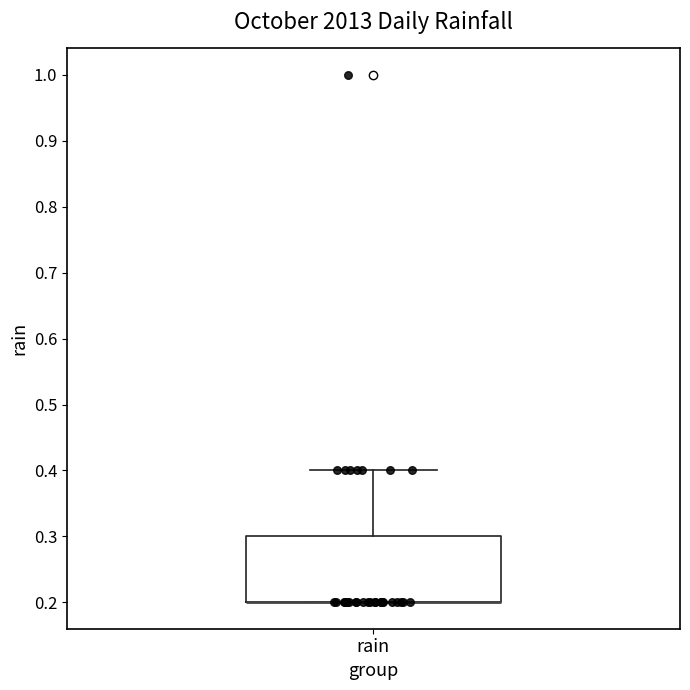

Read this box plot against the y-axis: the position of the median line, the range covered by the box, and the ends of both whiskers. The values are not printed on the chart, so give them approximately, as read against the axis.

median 0.2 (drawn on the box's lower edge), box 0.2 to 0.3, whiskers 0.2 to 0.4